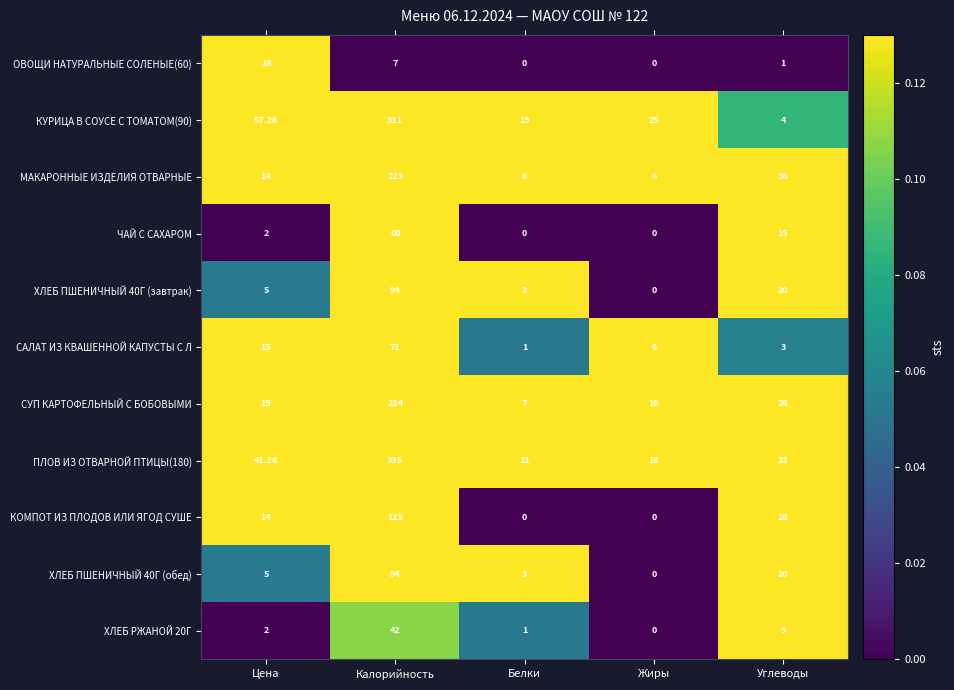

List the labels in order of СУП КАРТОФЕЛЬНЫЙ С БОБОВЫМИ value, largest first.

Калорийность, Углеводы, Цена, Жиры, Белки